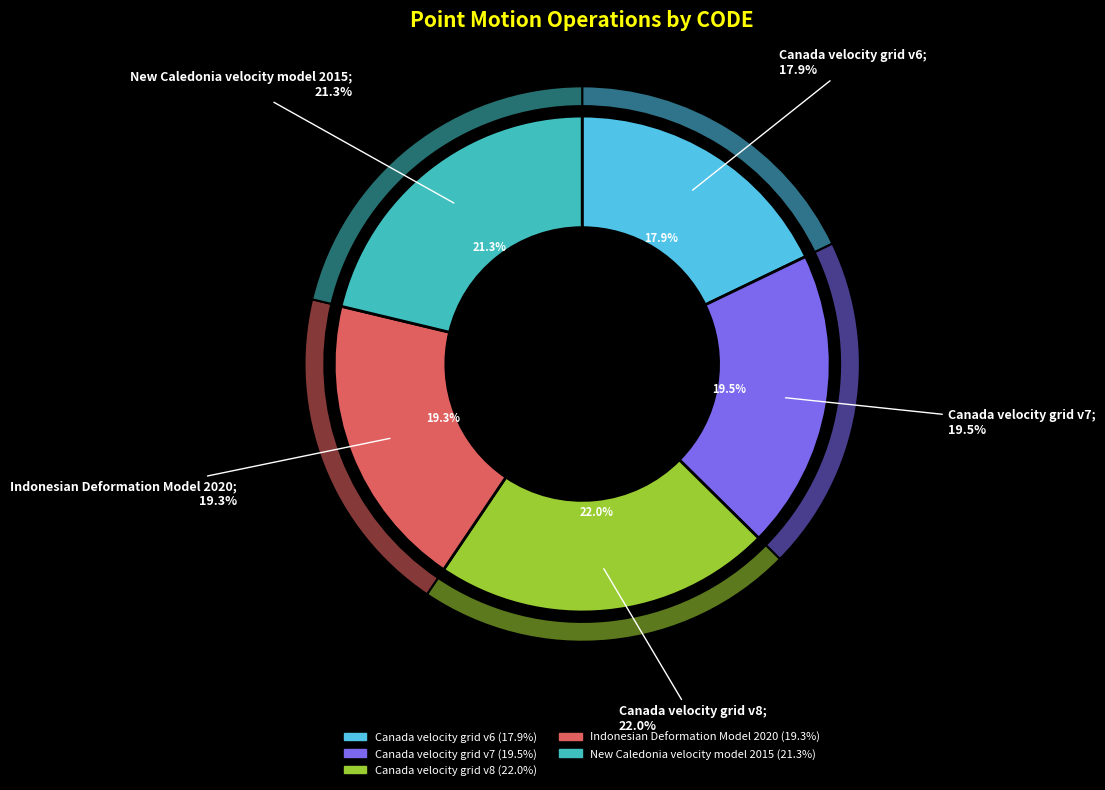

Which slice is the smallest?

Canada velocity grid v6